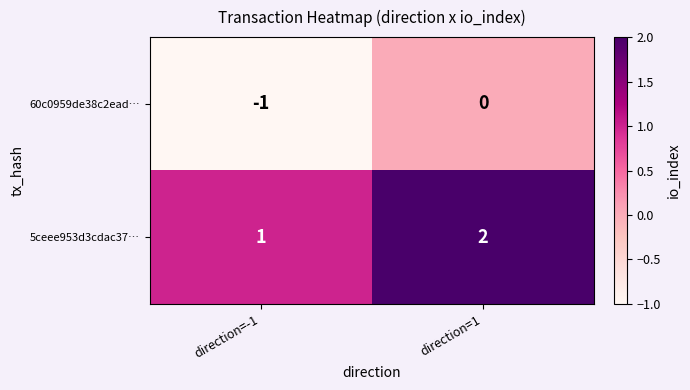

Which category has the highest value across all series?

direction=1